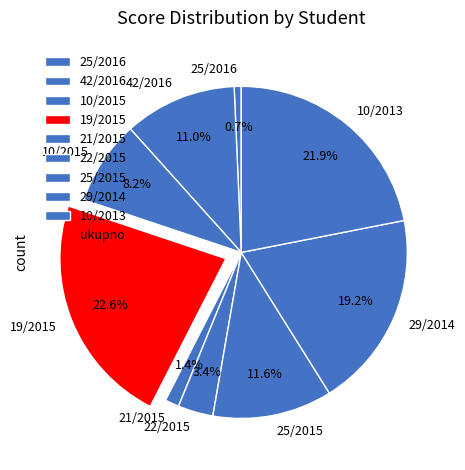

Which has a higher value, 29/2014 or 10/2015?

29/2014